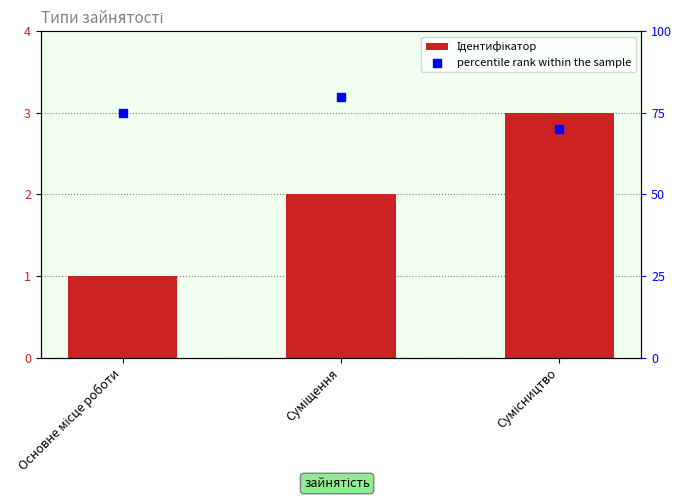

At which category is the sum across all series the highest?

Суміщення